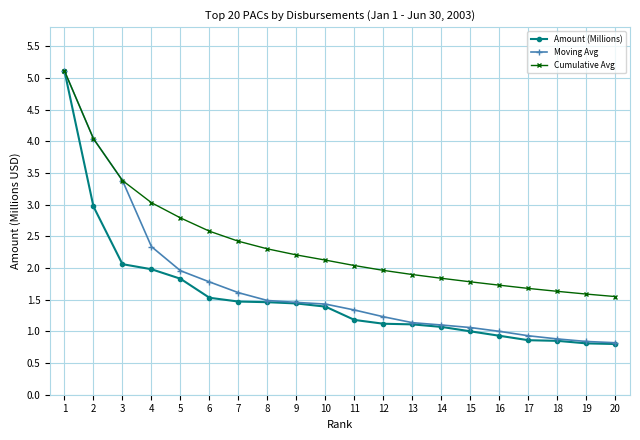

Rank the series by their average value, from highest to lowest.

Cumulative Avg, Moving Avg, Amount (Millions)